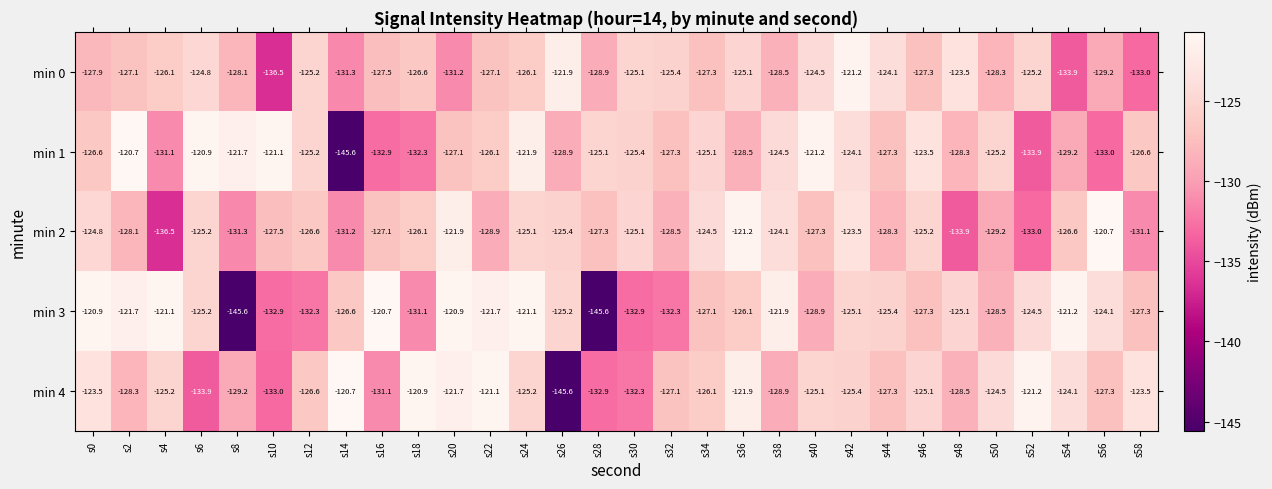

True or false: min 4 has a value of -39.3 at s12.

False